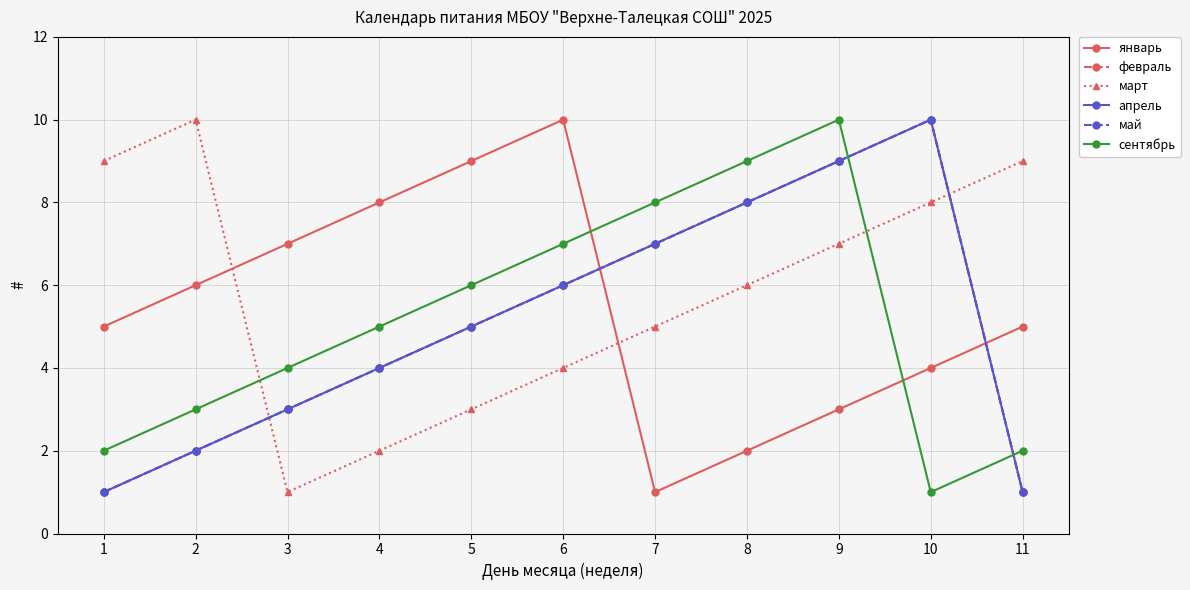

What is the spread (max minus min) of values at 3?

6